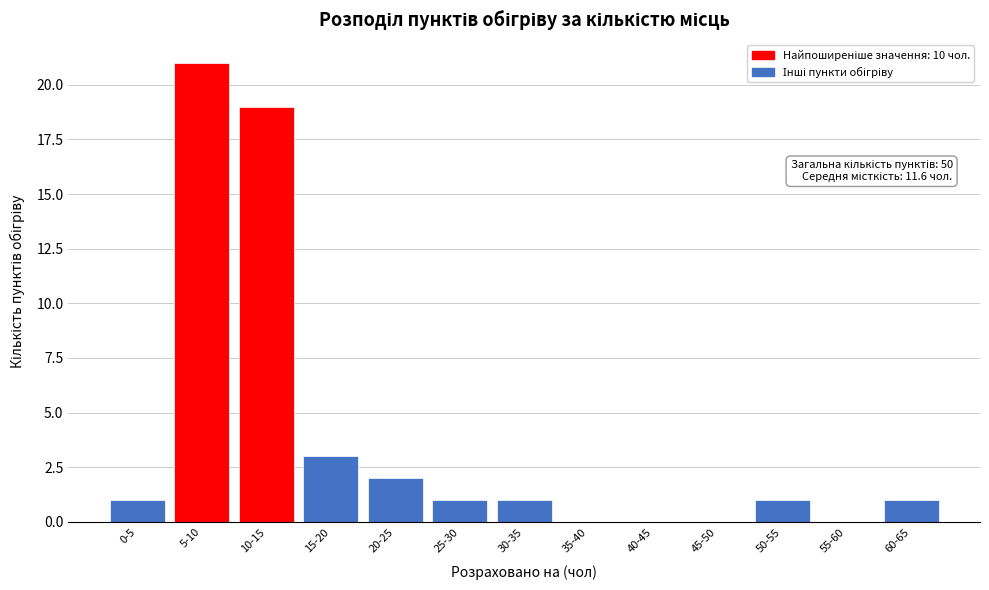

Reading left to right, transcribe all the data shown in this chart.

0-5=1	5-10=21	10-15=19	15-20=3	20-25=2	25-30=1	30-35=1	35-40=0	40-45=0	45-50=0	50-55=1	55-60=0	60-65=1